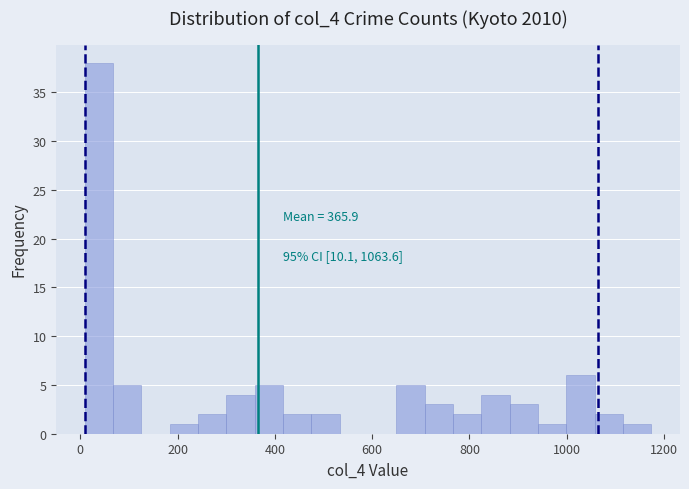

Around what value on the x-axis is the tallest bar? Give the approximate position of its centre, as read against the axis.

40